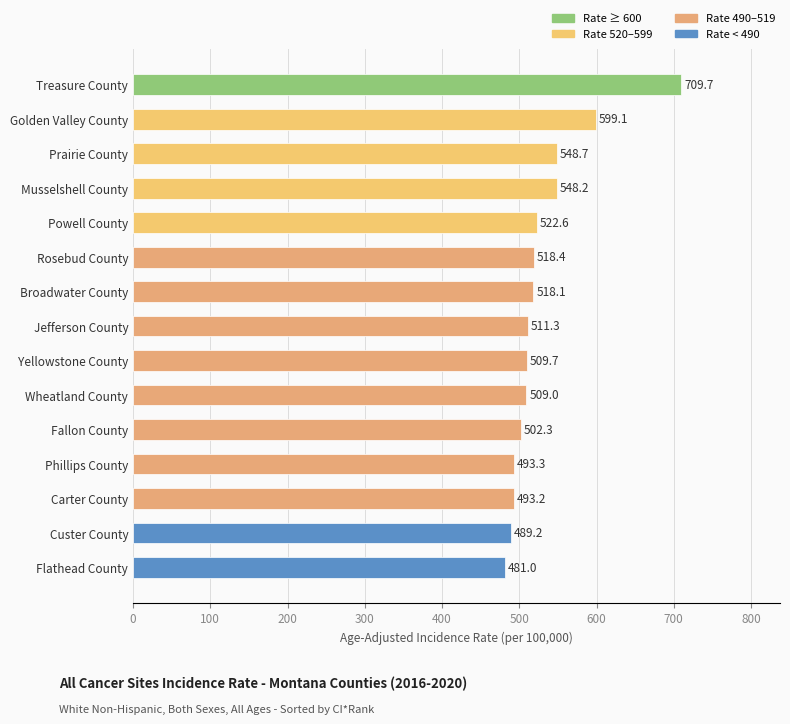

List the labels in order of value, largest first.

Treasure County, Golden Valley County, Prairie County, Musselshell County, Powell County, Rosebud County, Broadwater County, Jefferson County, Yellowstone County, Wheatland County, Fallon County, Phillips County, Carter County, Custer County, Flathead County